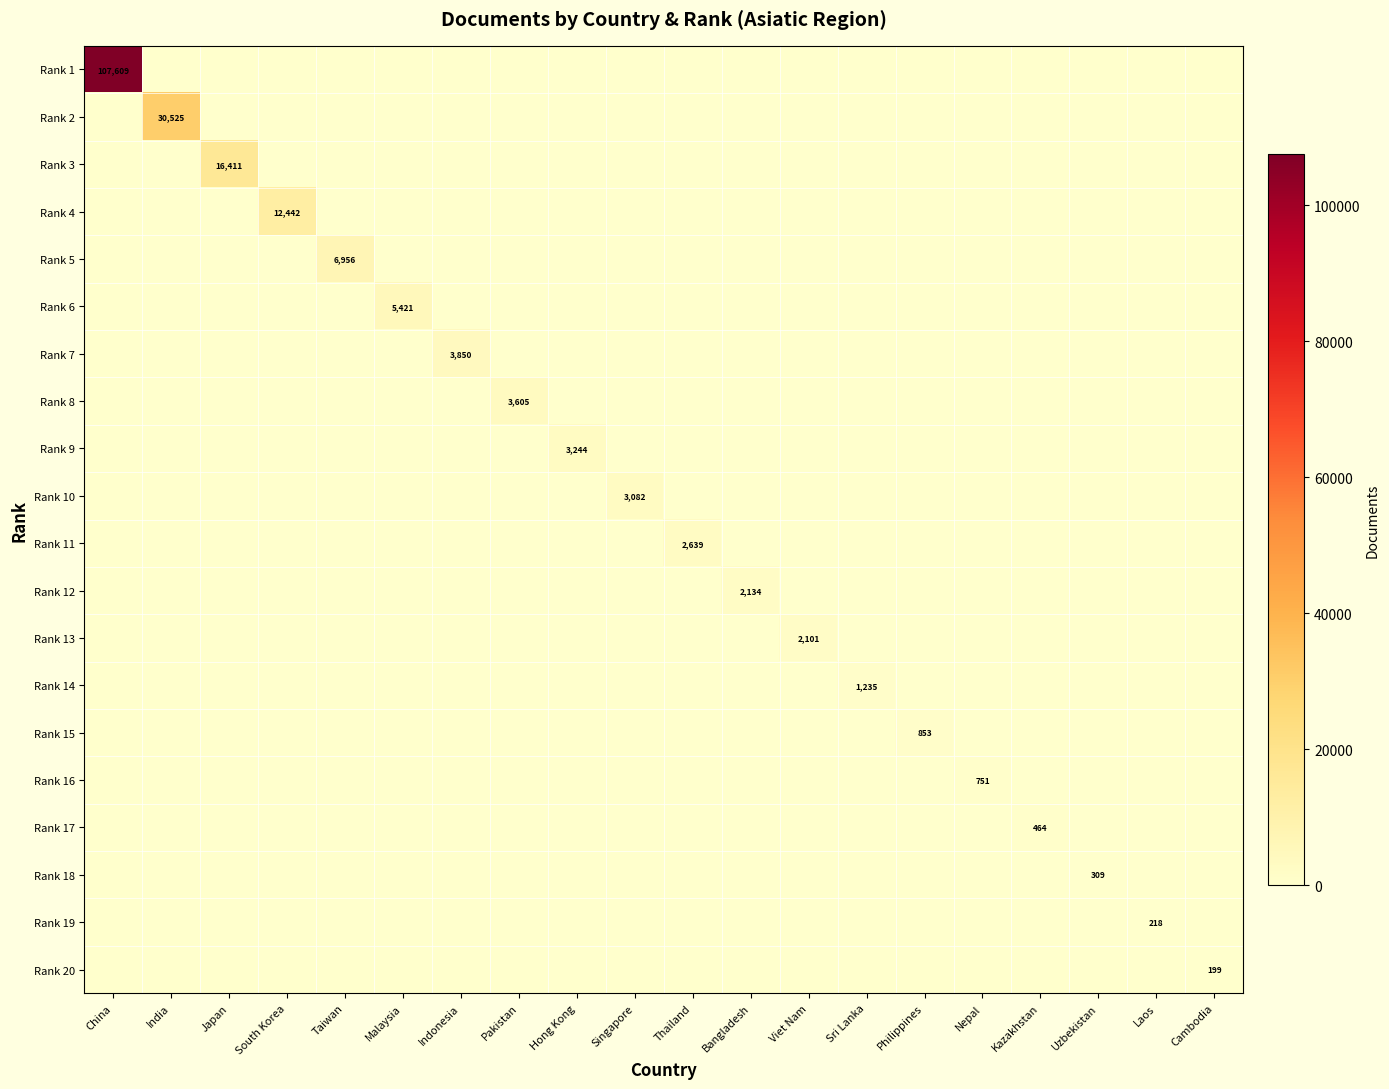

The Rank 10 series shows 0 at Hong Kong. True or false?

True